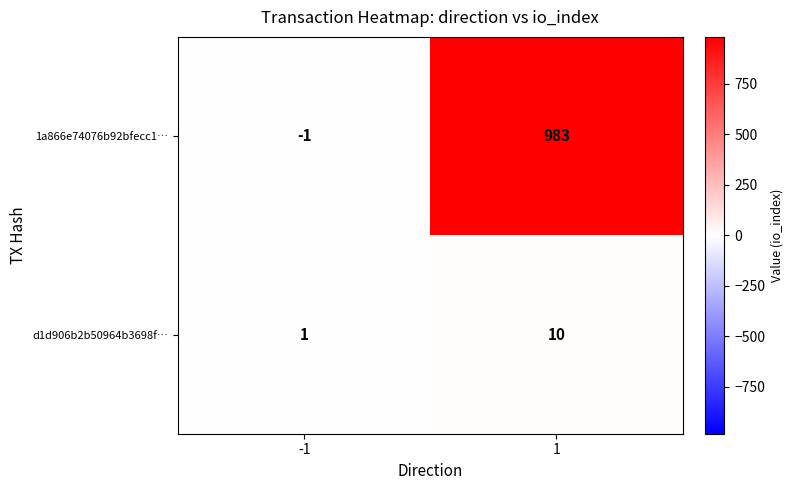

What is the difference between the d1d906b2b50964b3698f… values at 1 and -1?

9